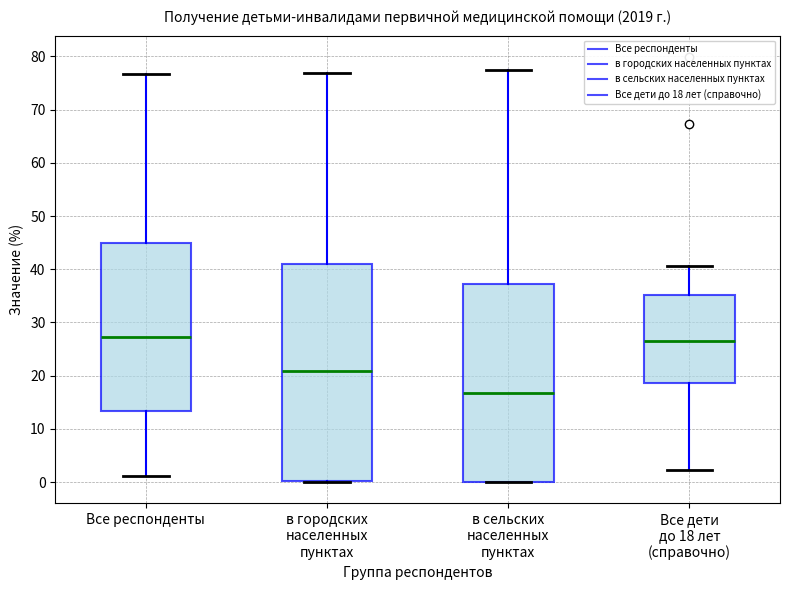

Comparing the boxes themselves (not the whiskers), which one is the tallest?

в городских населенных пунктах